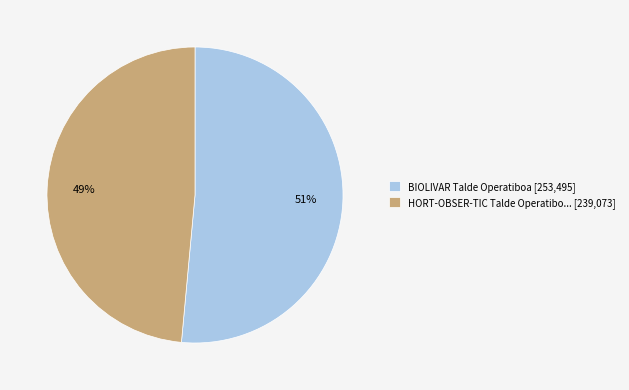

What percentage is the HORT-OBSER-TIC Talde Operatibo... [239,073] slice, to the nearest percent?

49%